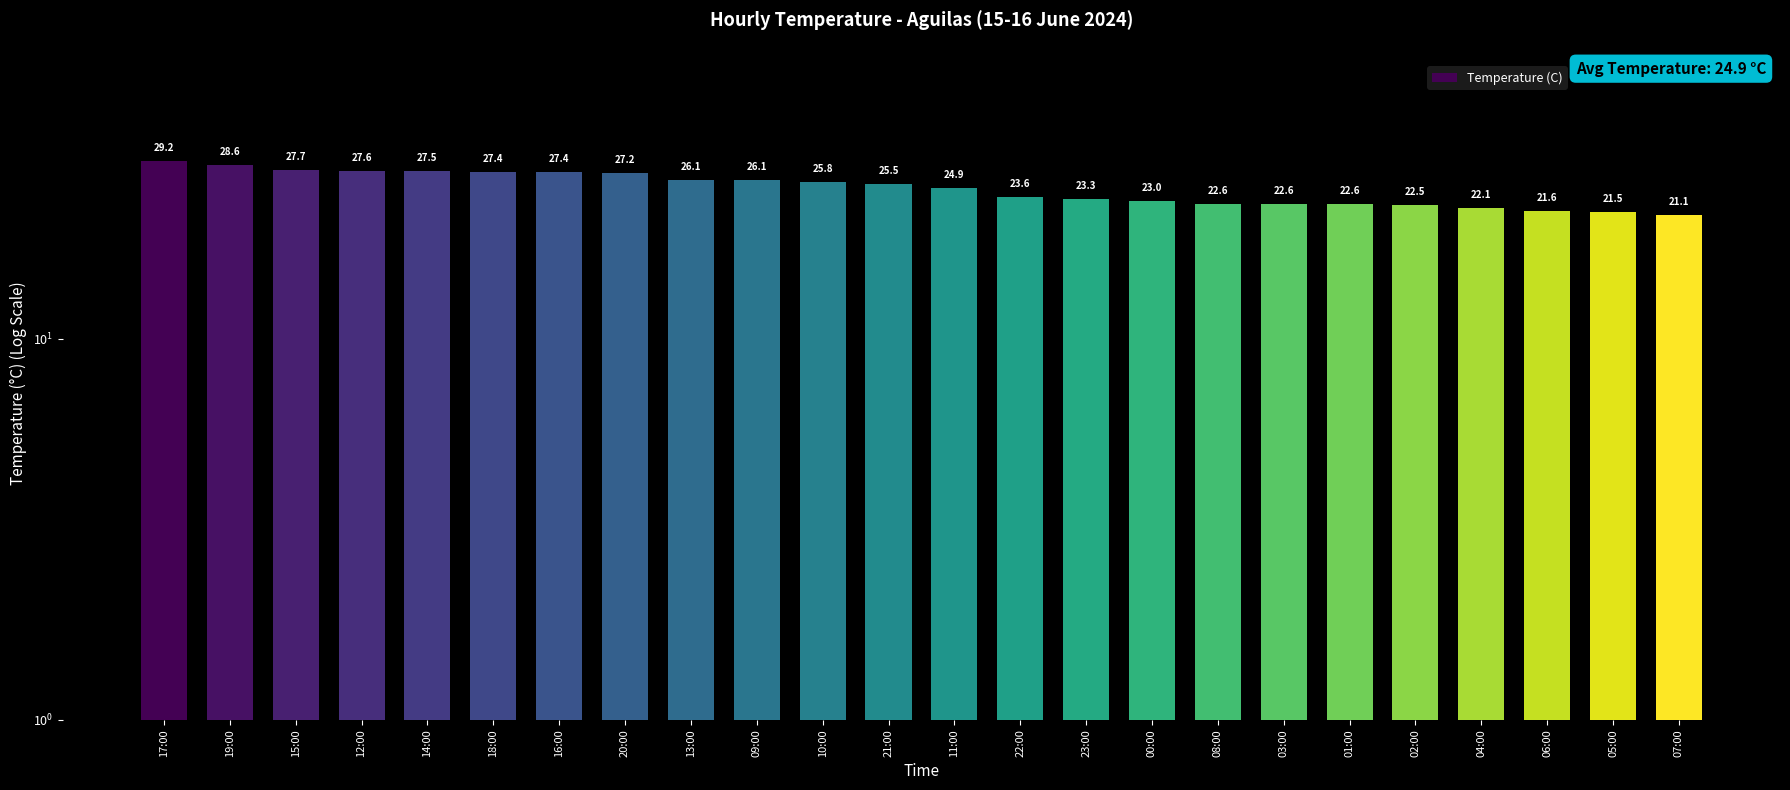

What position from the left is 05:00?

23